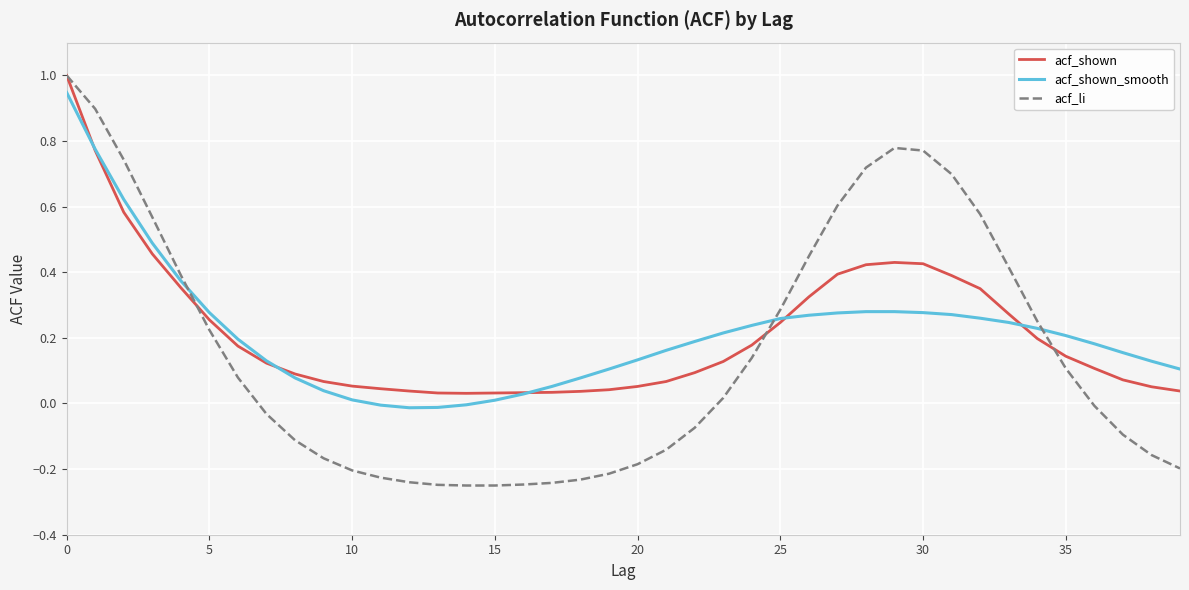

What is the maximum value shown in the chart?

1.0